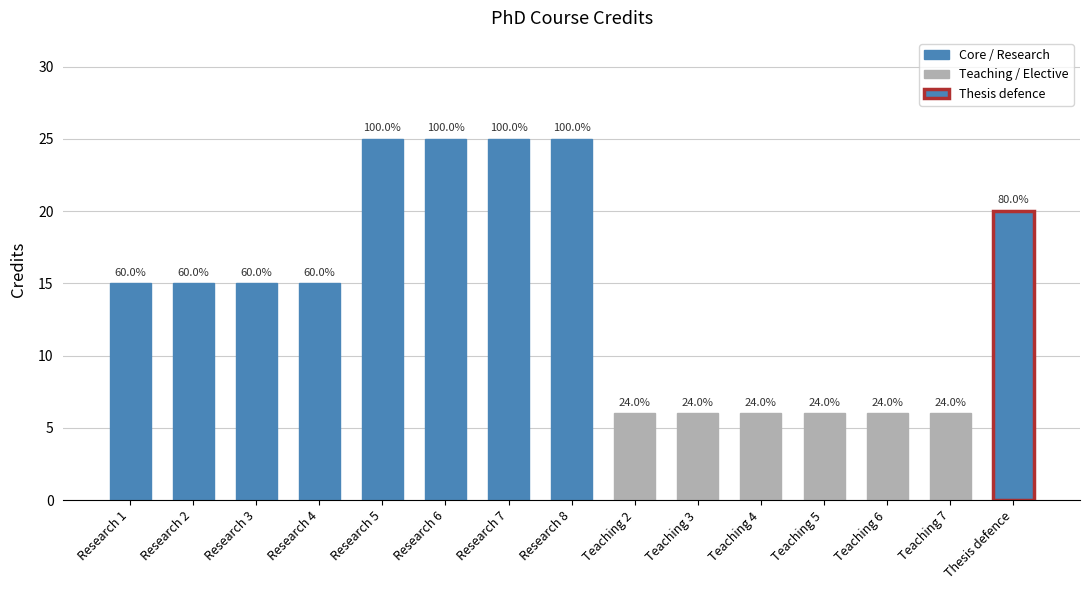

What is the average value?

14